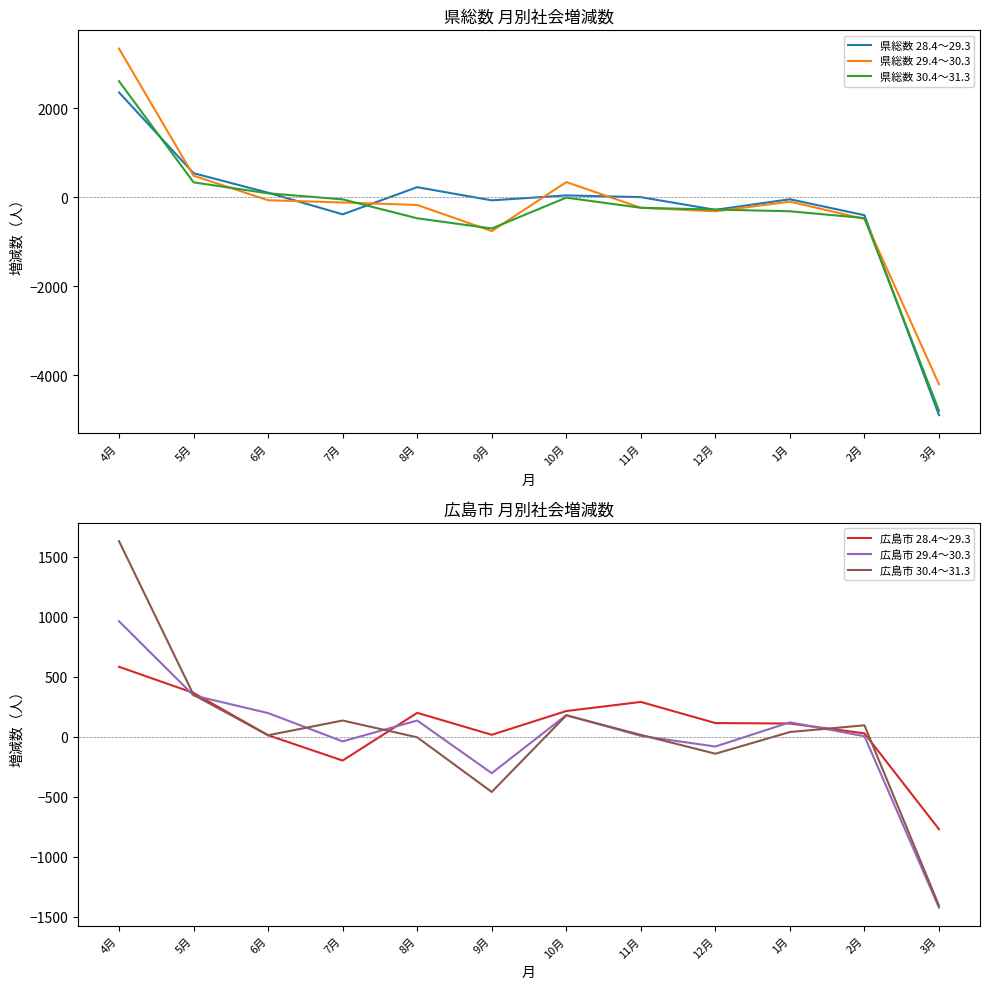

What is the average value of the 県総数 29.4～30.3 series?

-194